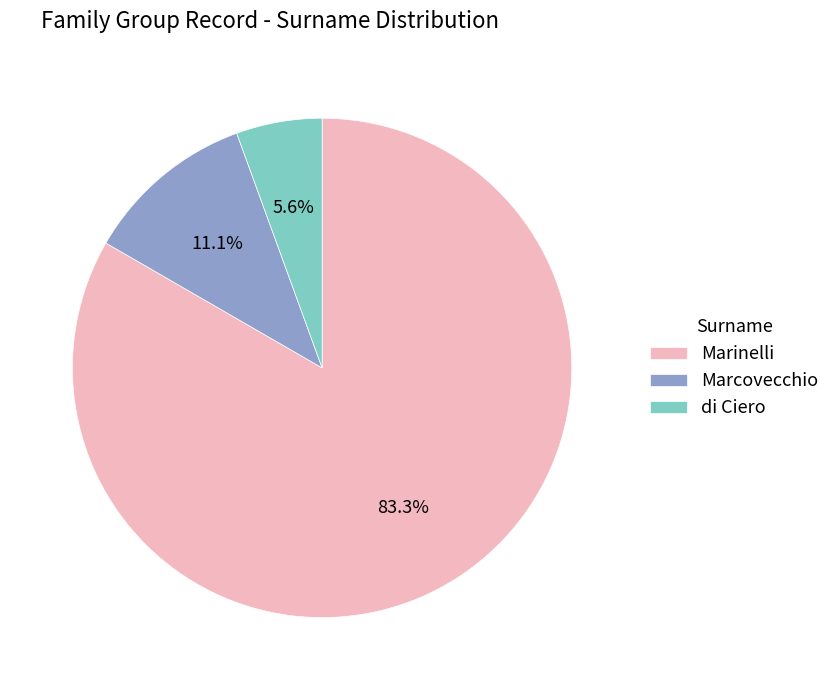

Rank the categories by value from highest to lowest.

Marinelli, Marcovecchio, di Ciero